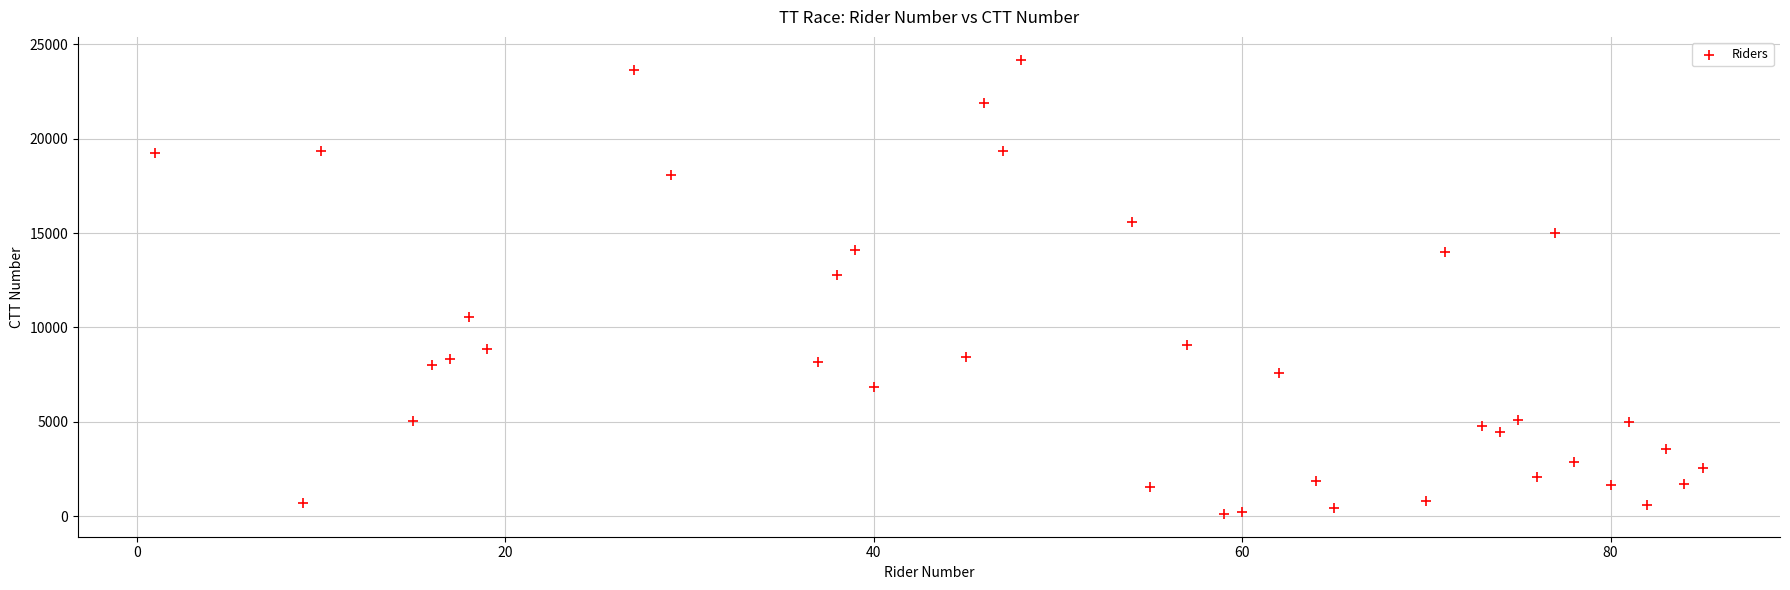

What Y value in the scatter plot is closest to 12154?

12762